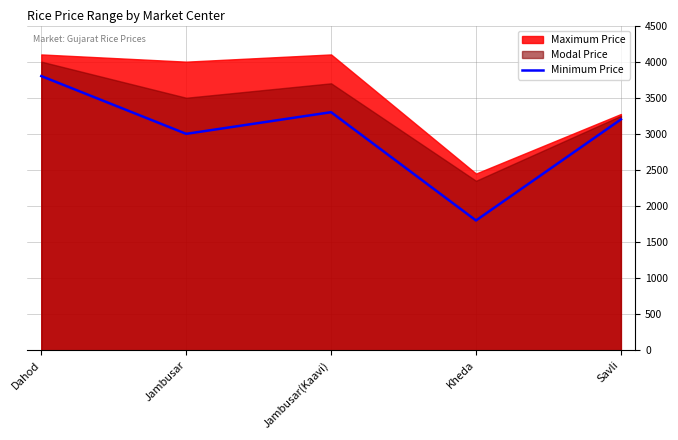

The value of Minimum Price at Dahod is 3800. True or false?

True